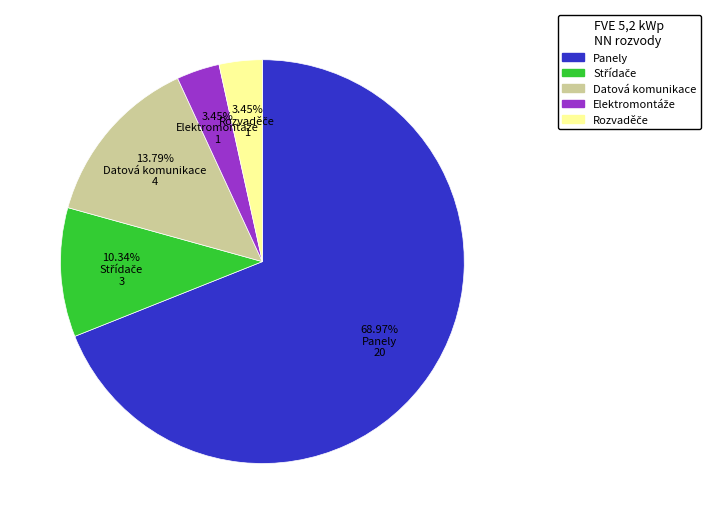

Which category accounts for the majority?

Panely